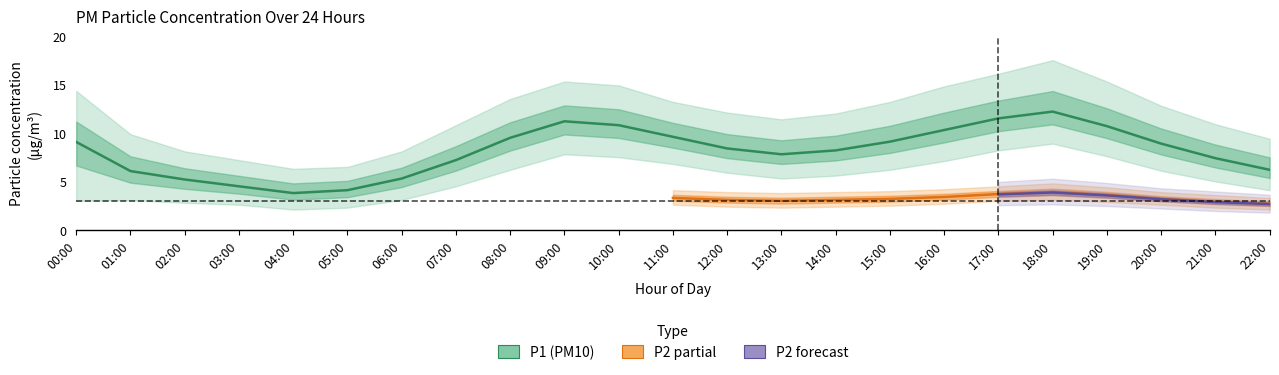

Rank the series by their maximum value, from highest to lowest.

P1_upper, P1, P1_lower, P2_upper, P2, P2_lower